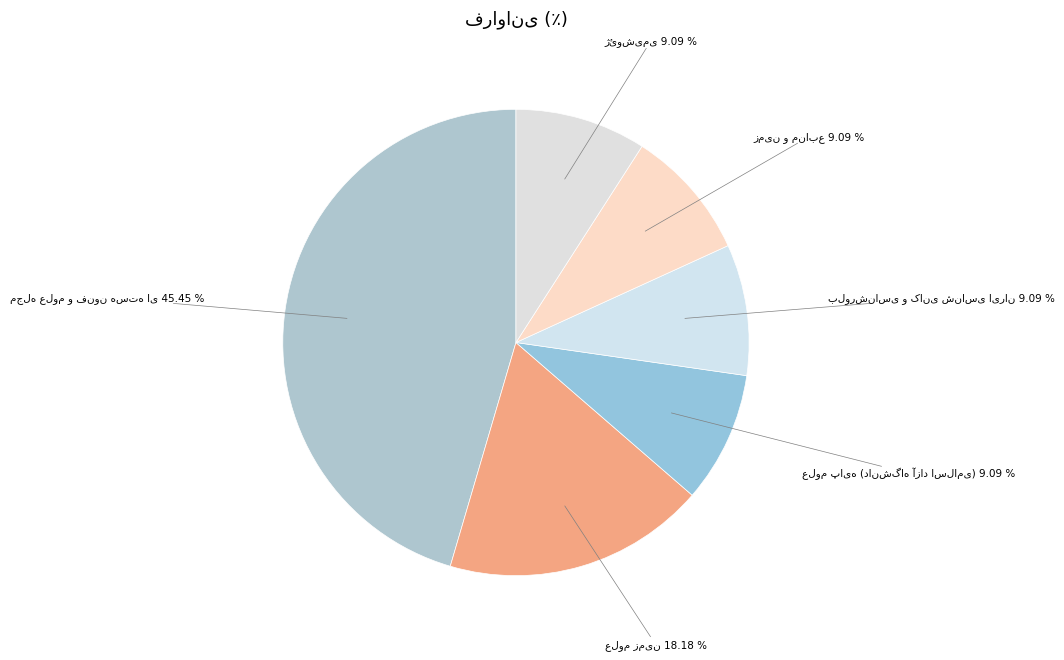

Is there any slice that represents more than half of the pie?

No